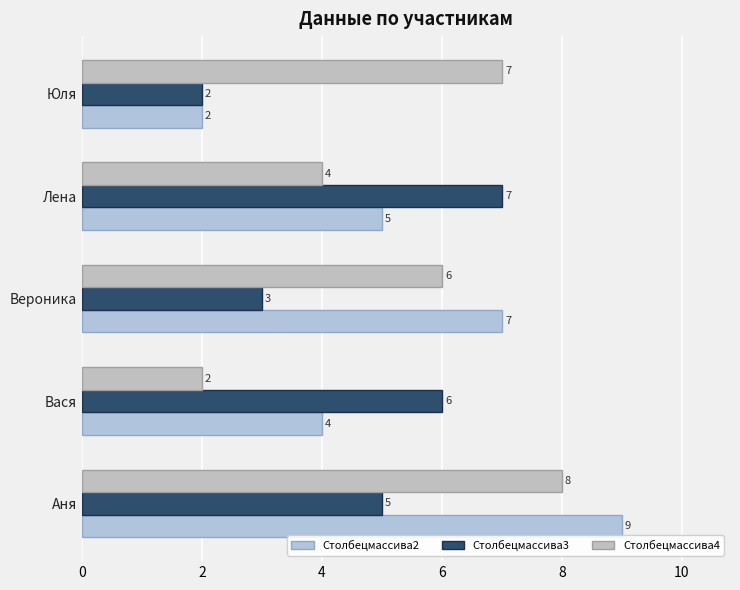

What is the average value of the Столбецмассива3 series?

5